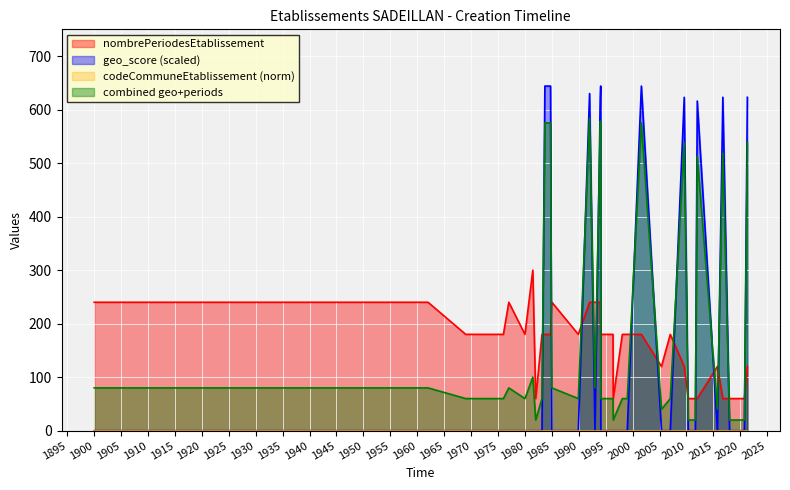

Which series ends up on top after the final intersection of nombrePeriodesEtablissement and combined geo+periods?

combined geo+periods